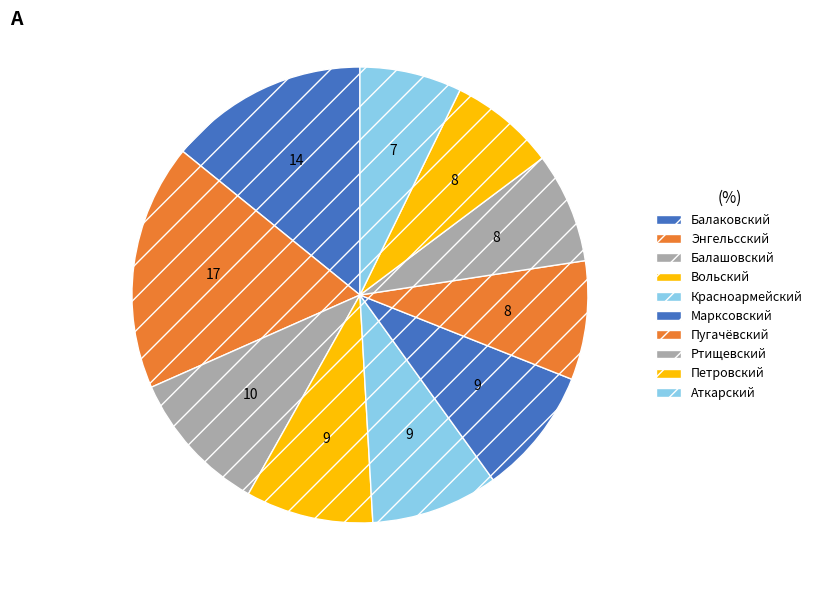

Does Ртищевский account for over 50% of the chart?

No